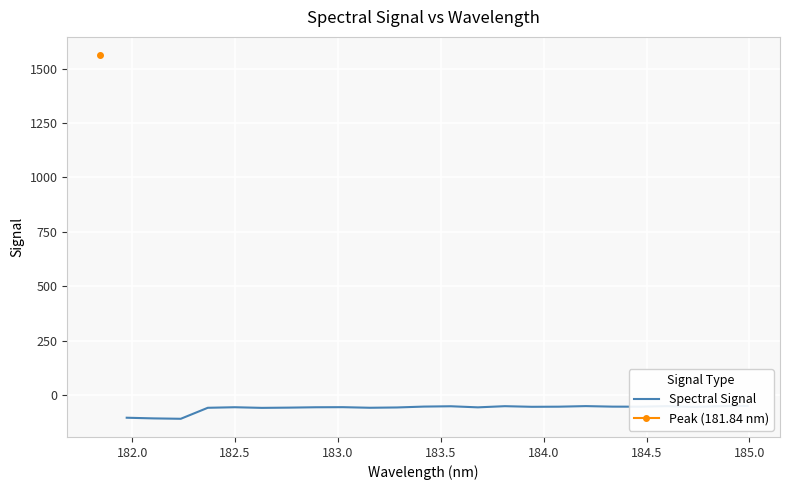

Count the number of values greater than -53.

7